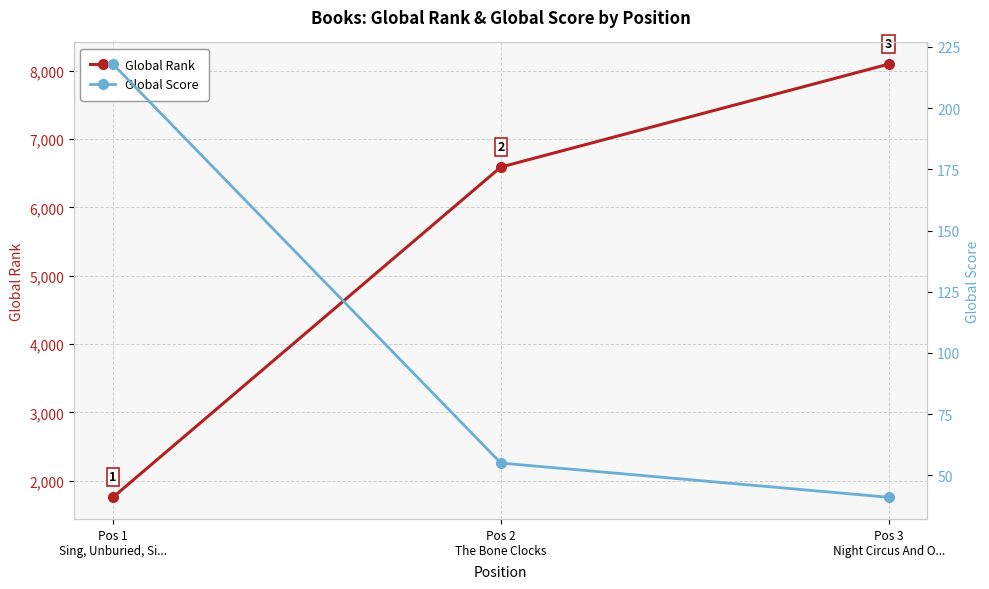

How many lines are shown in the chart?

2